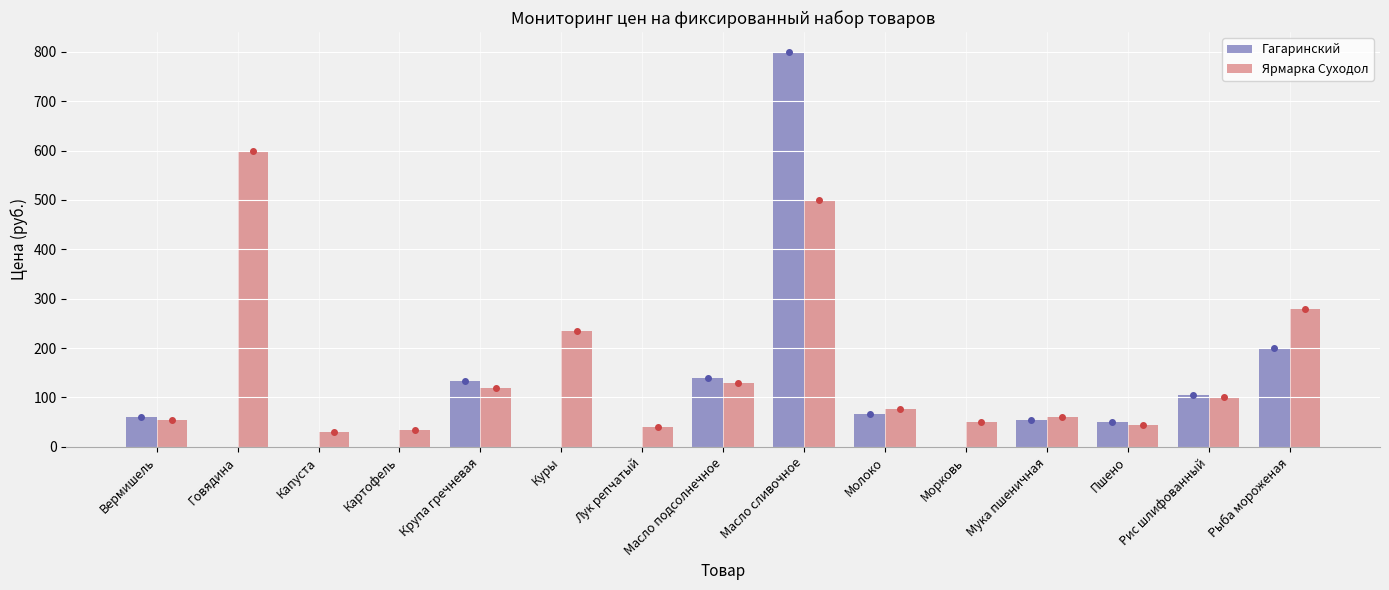

Read the Ярмарка Суходол value at Куры.

235